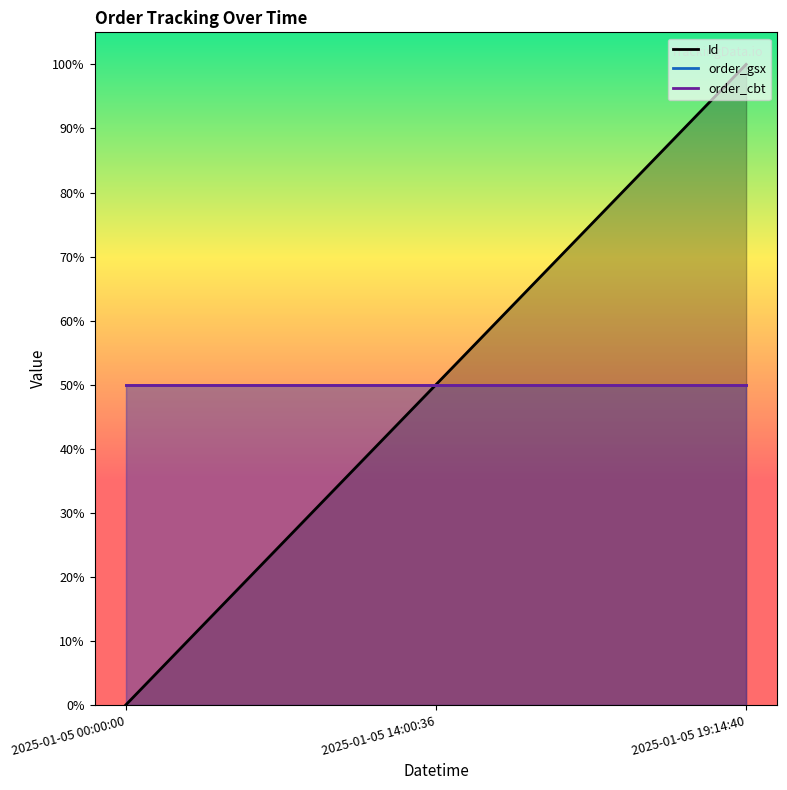

How many lines are shown in the chart?

3